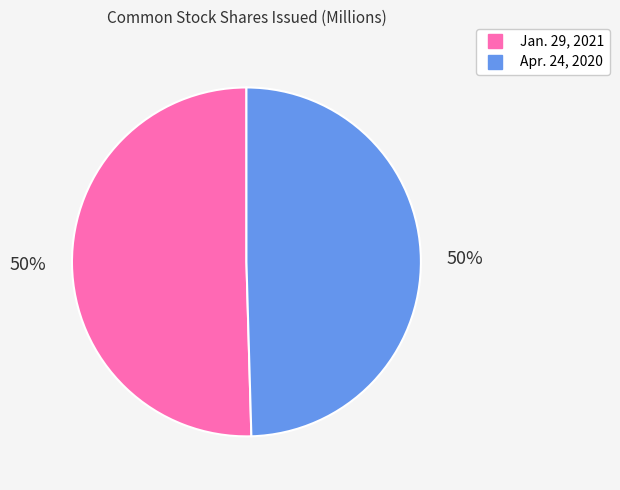

True or false: Apr. 24, 2020 accounts for 35% of the total.

False